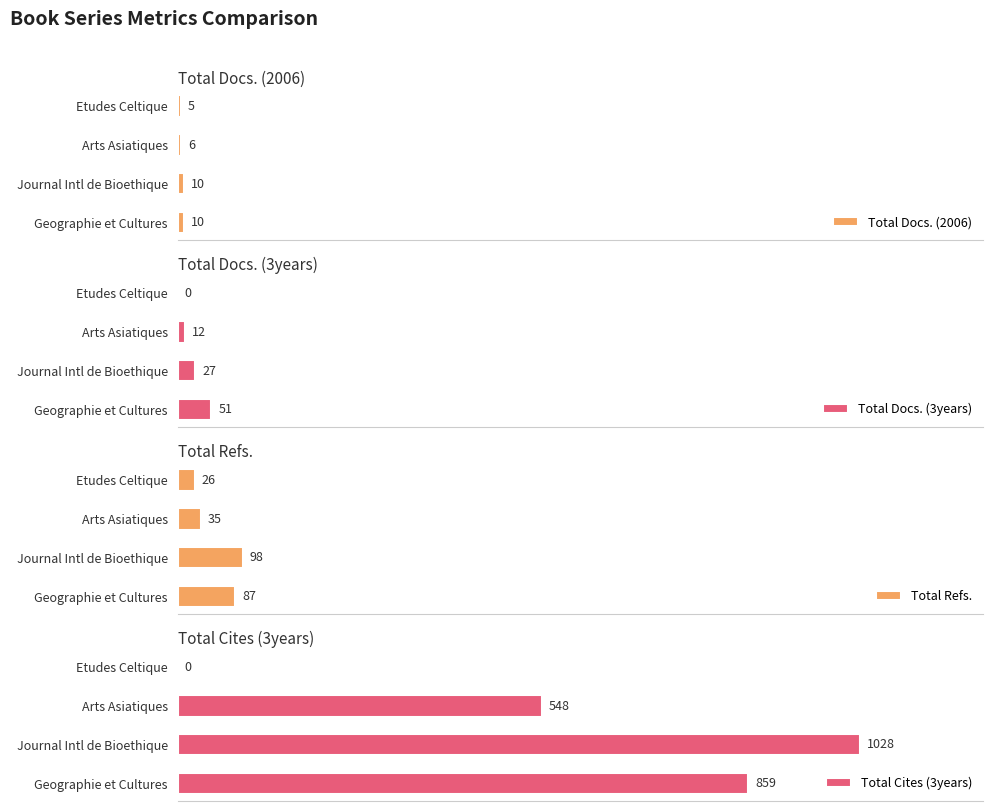

What is the difference between the second highest and second lowest values in the Total Docs. (2006) series?

4